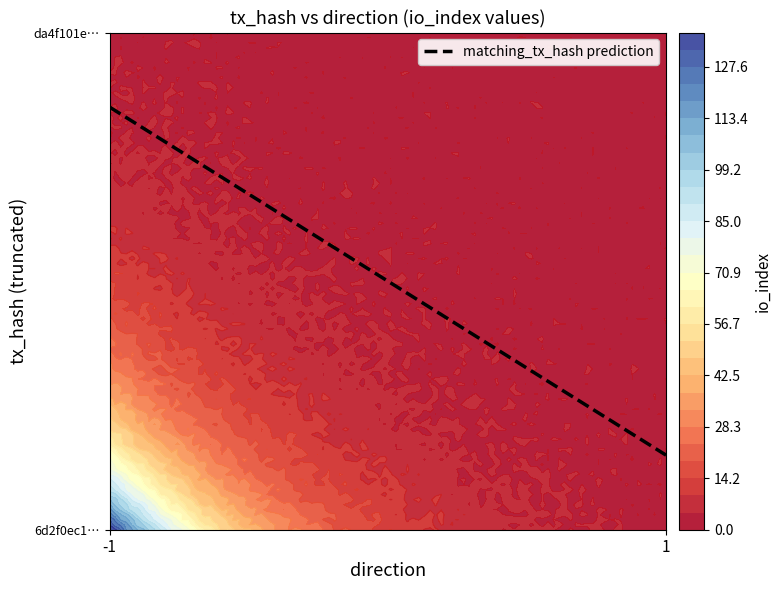

Reading left to right, extract all data points from this chart.

6d2f0ec1a7795a3ea91126eb35ac2200bab5bb5: 137	0
da4f101eee1abb66745bd6374f0d84bb0ab686b: 0	0